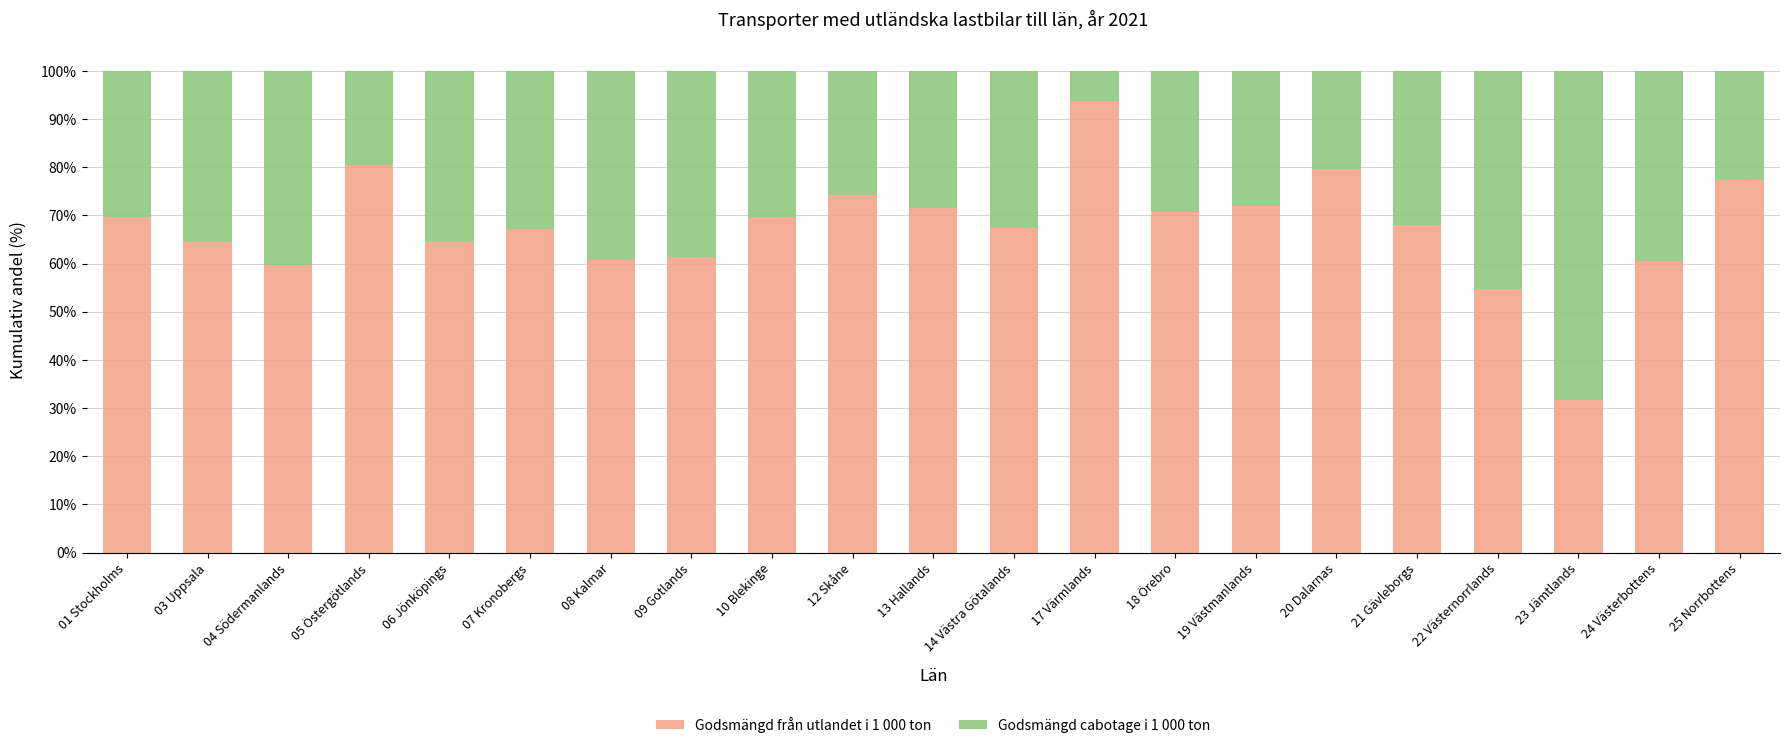

What is the sum of all Godsmängd från utlandet i 1 000 ton values?

1418.8